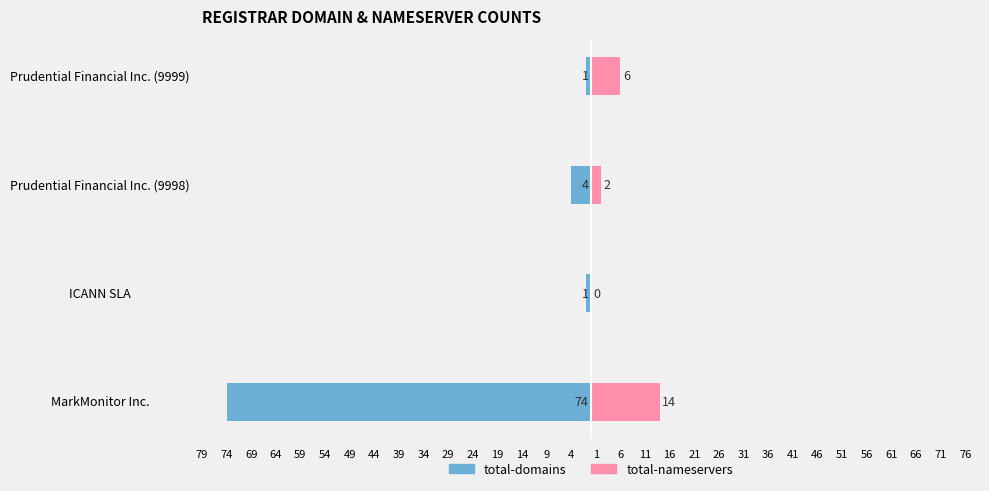

Rank the series at Prudential Financial Inc. (9999) from lowest to highest value.

total-domains, total-nameservers